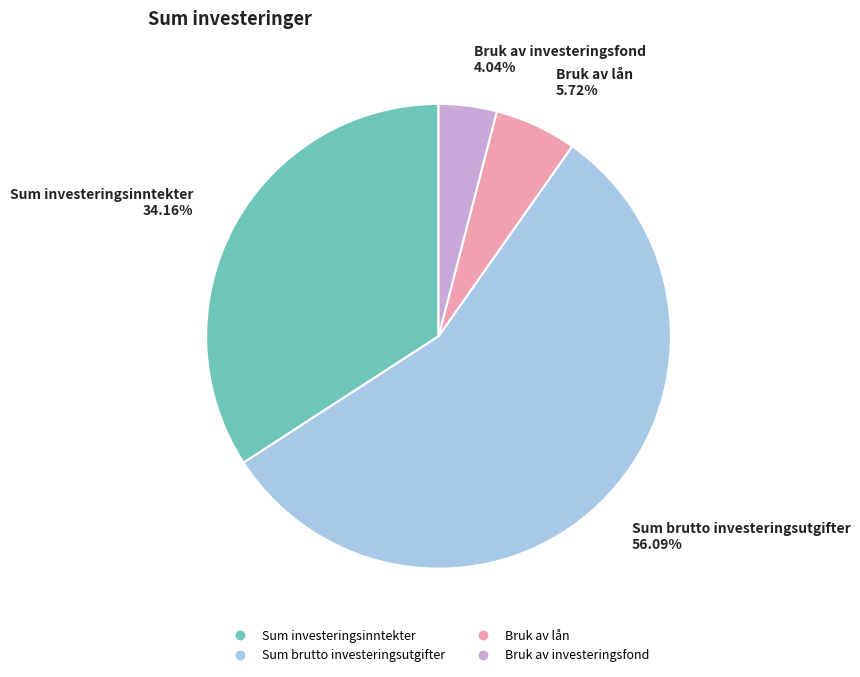

To the nearest percent, what portion does Sum brutto investeringsutgifter represent?

56%